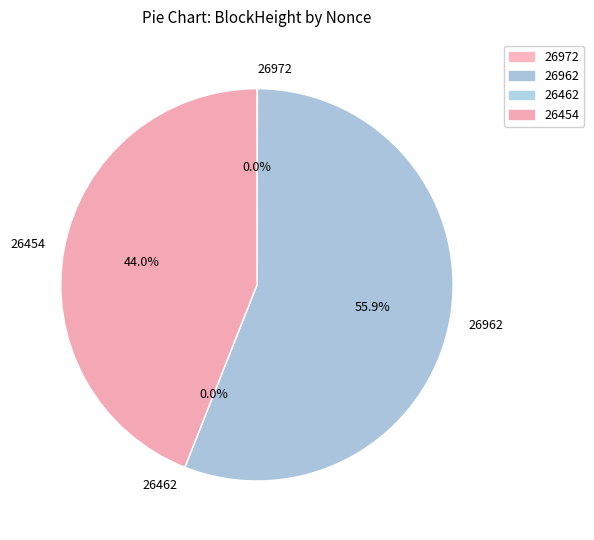

Is there any slice that represents more than half of the pie?

Yes